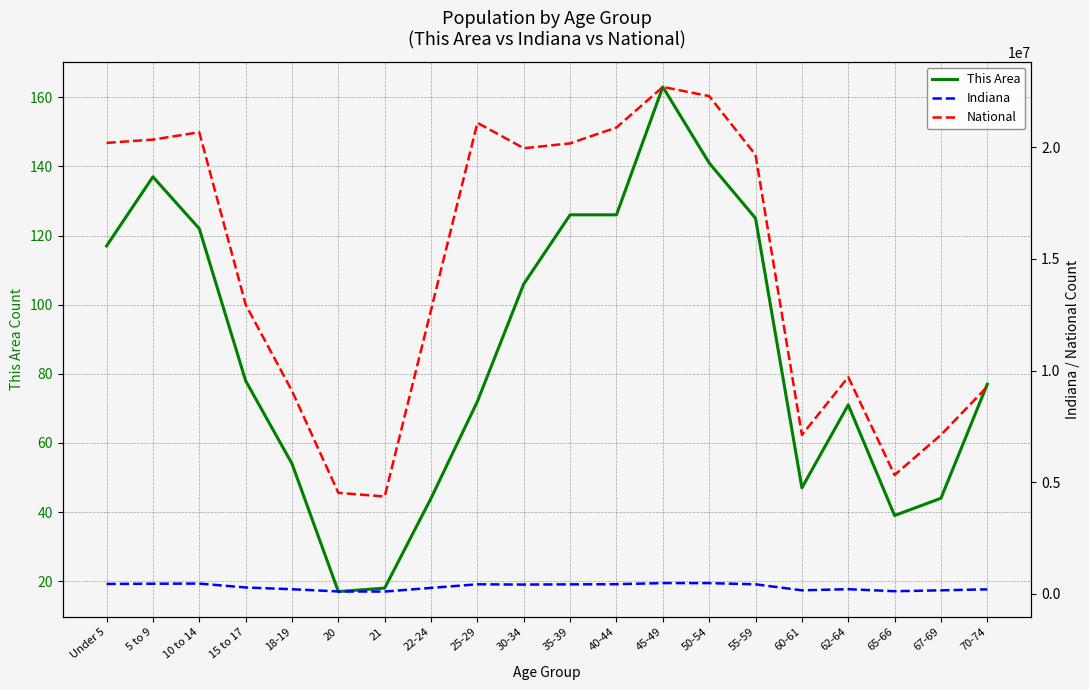

Is the value of National at 50-54 greater than the value of This Area at 20?

Yes